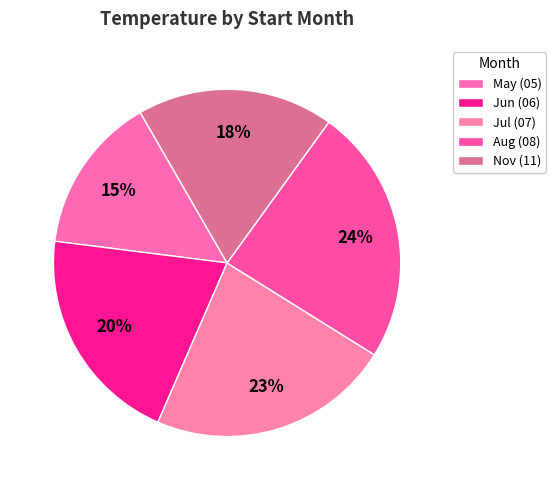

Which slice is the largest?

Aug (08)